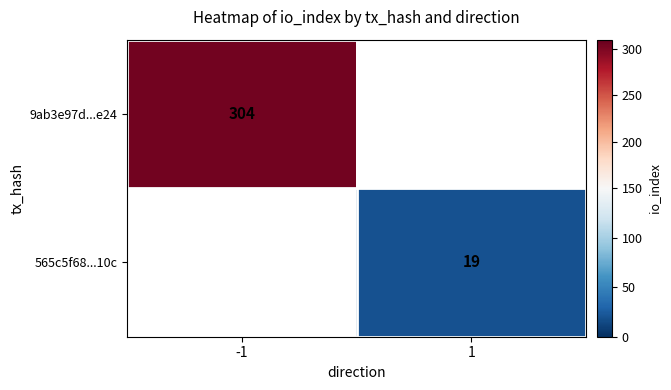

Is it true that 9ab3e97d...e24 equals 304 at -1?

True